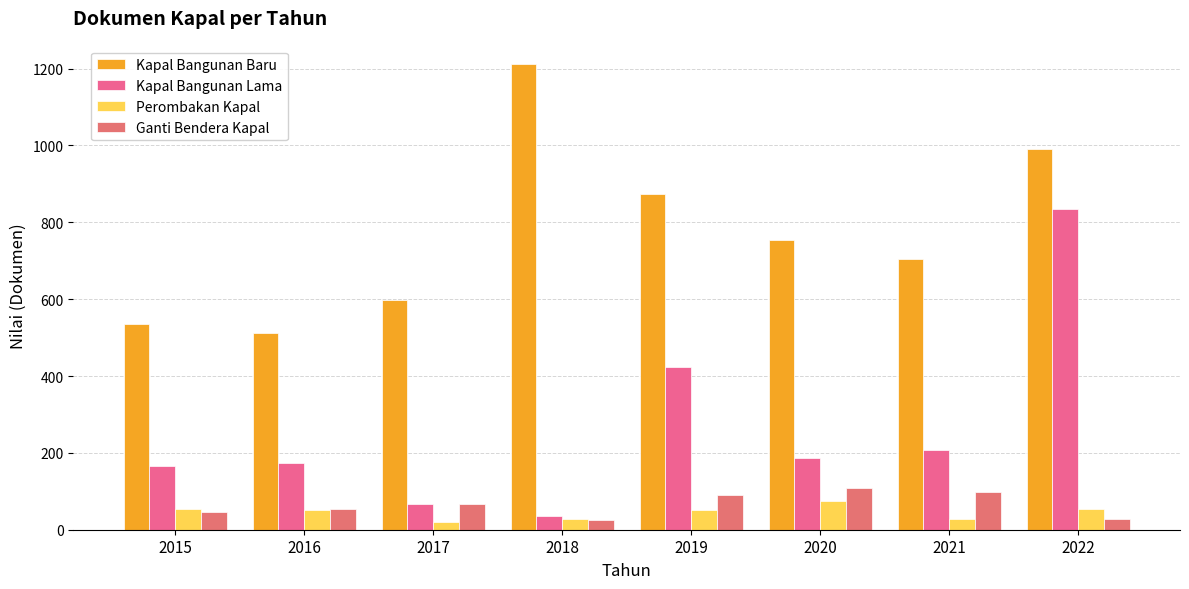

How many bars are there in total?

32